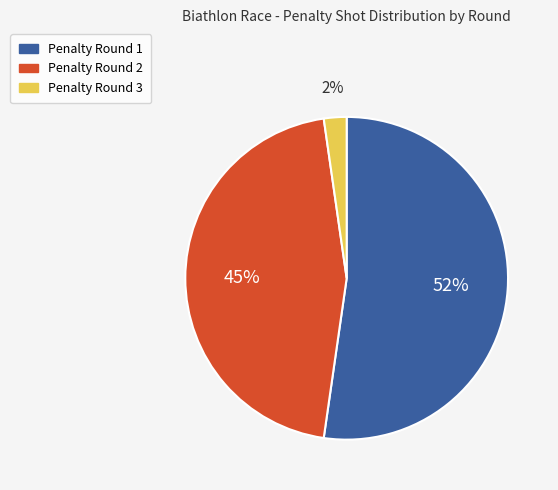

True or false: Penalty Round 1 accounts for 52% of the total.

True